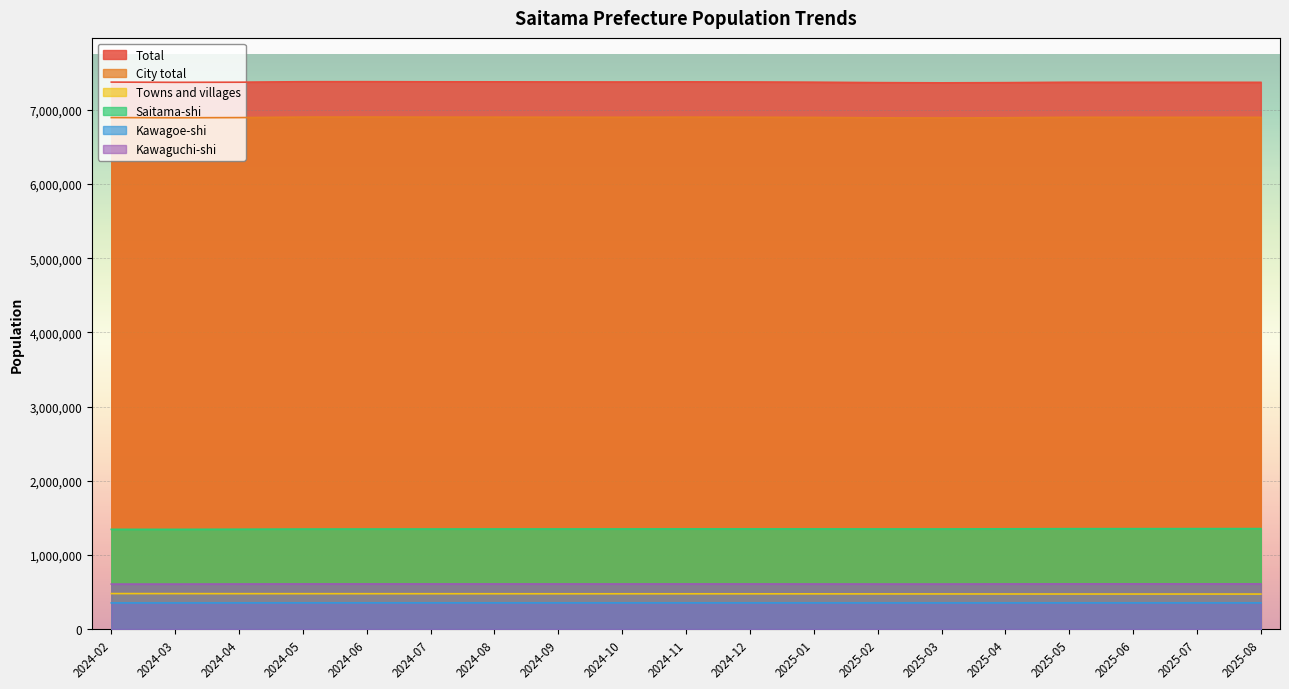

At which label does Saitama-shi first exceed 1349958?

2024-10